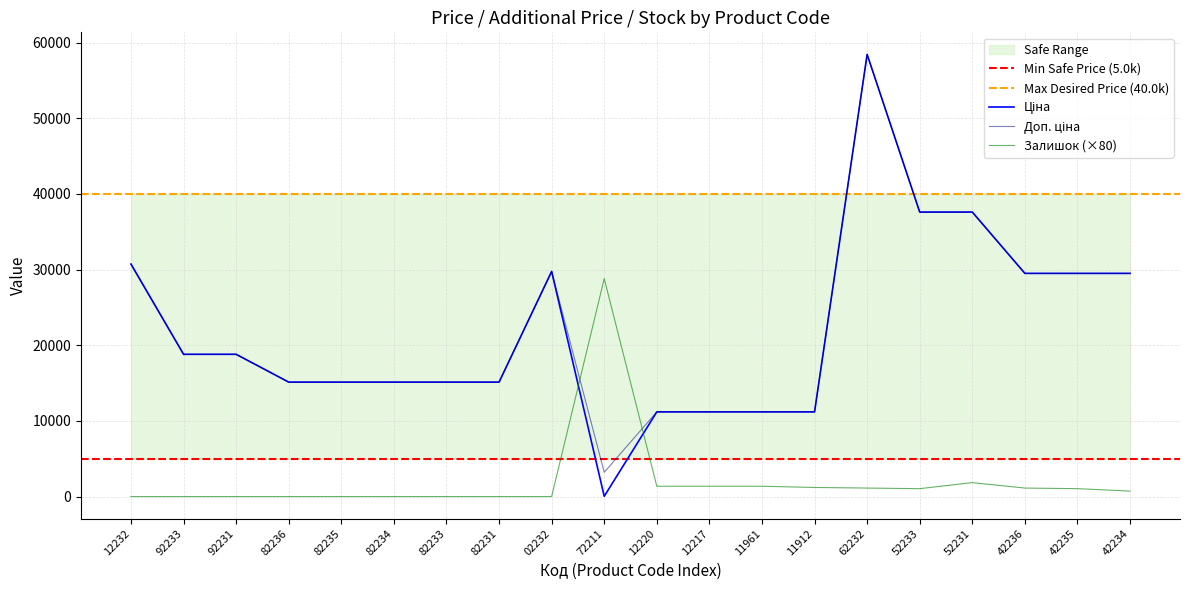

After their last crossing, which series has the higher values: Ціна or Залишок?

Ціна